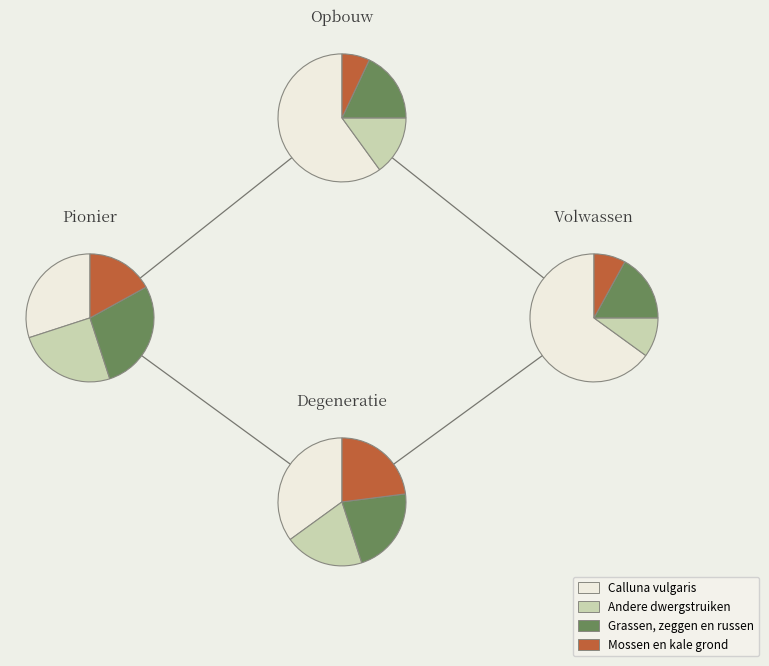

The 16 slice represents 1% of the pie. True or false?

False